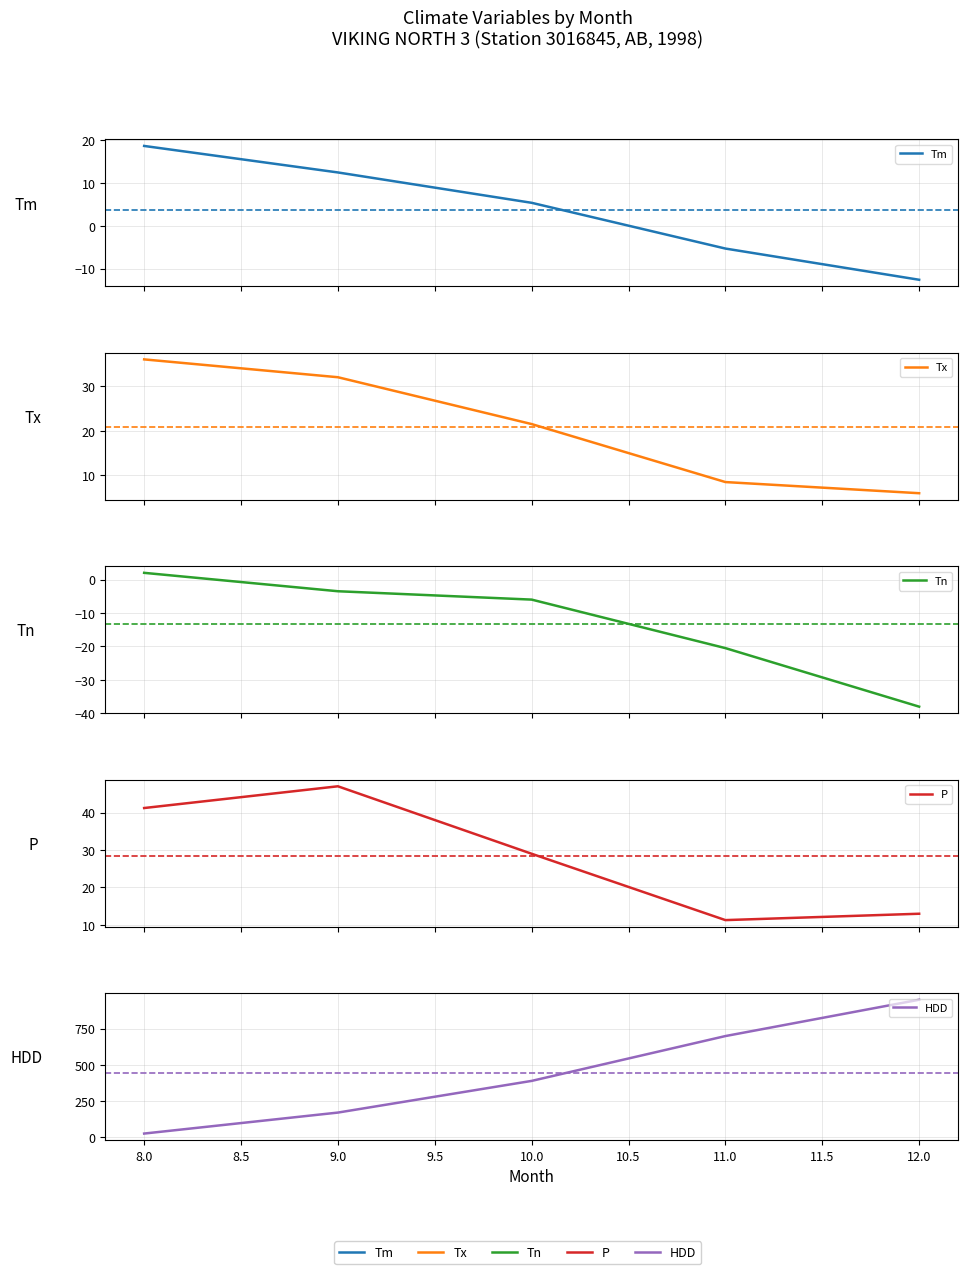

Is the value of Tm at 11.0 greater than the value of HDD at 10.0?

No